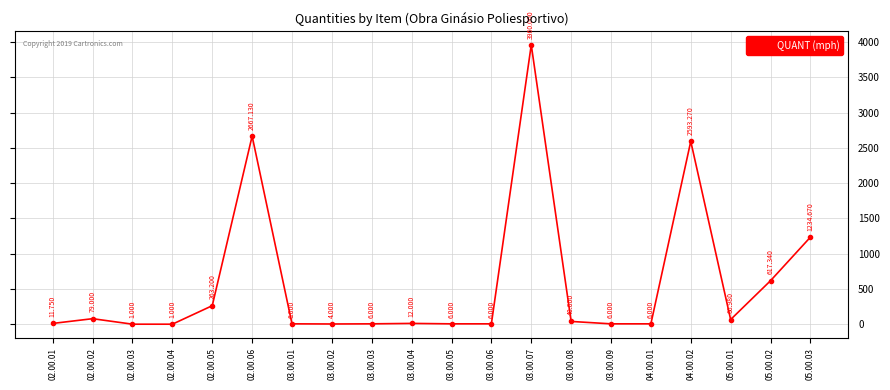

True or false: there are more than 1 points higher than both neighbors.

True